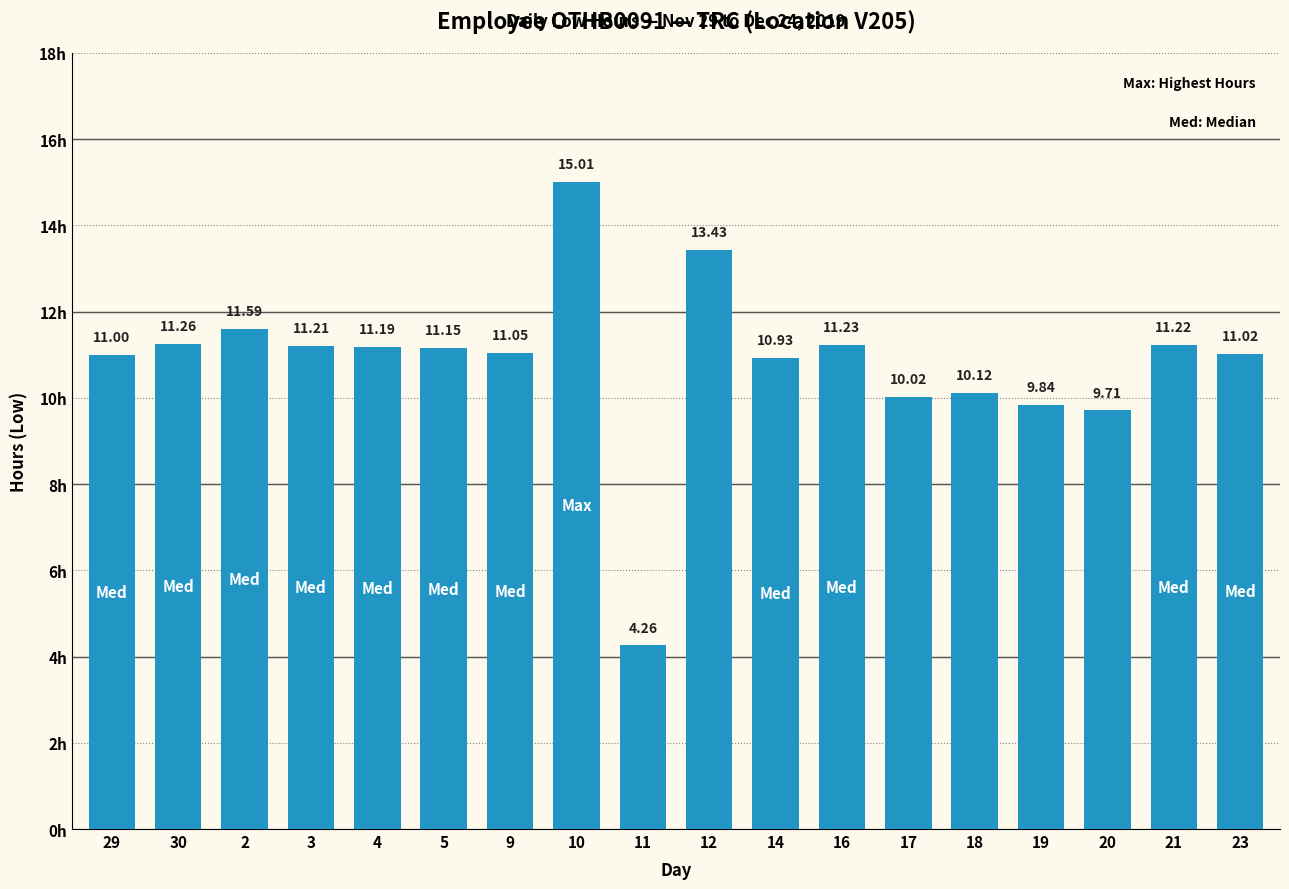

How many distinct data groups are displayed?

1